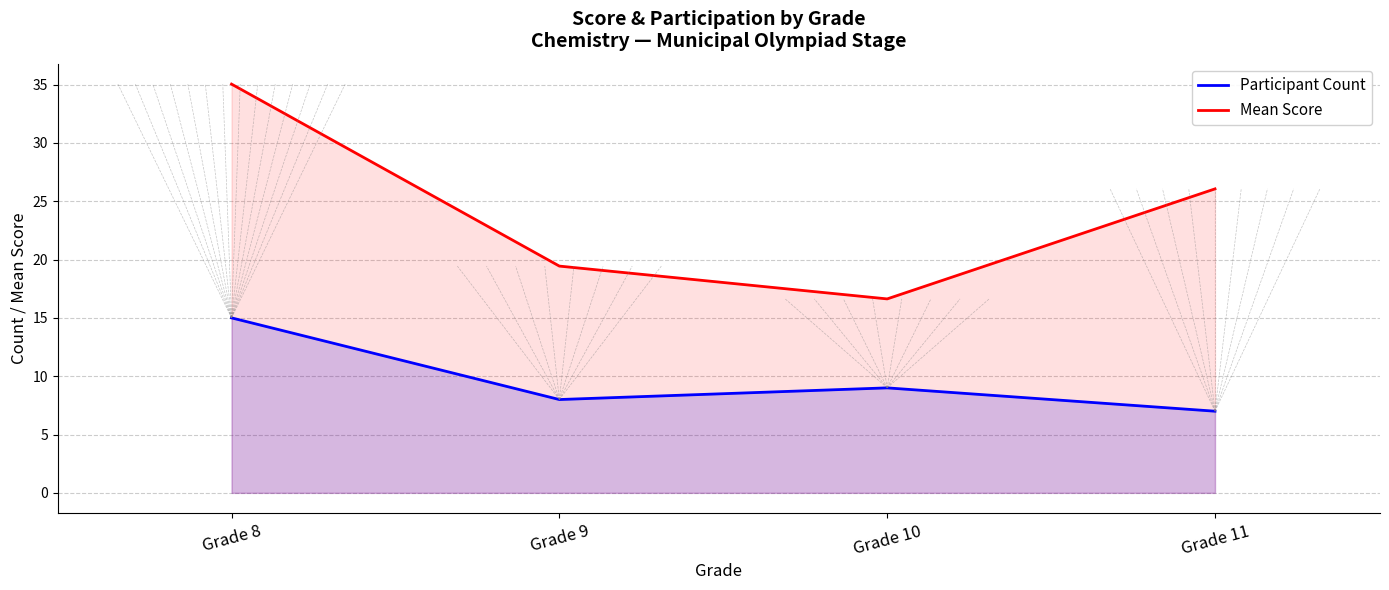

Where does the Mean Score series first go above 26?

Grade 8